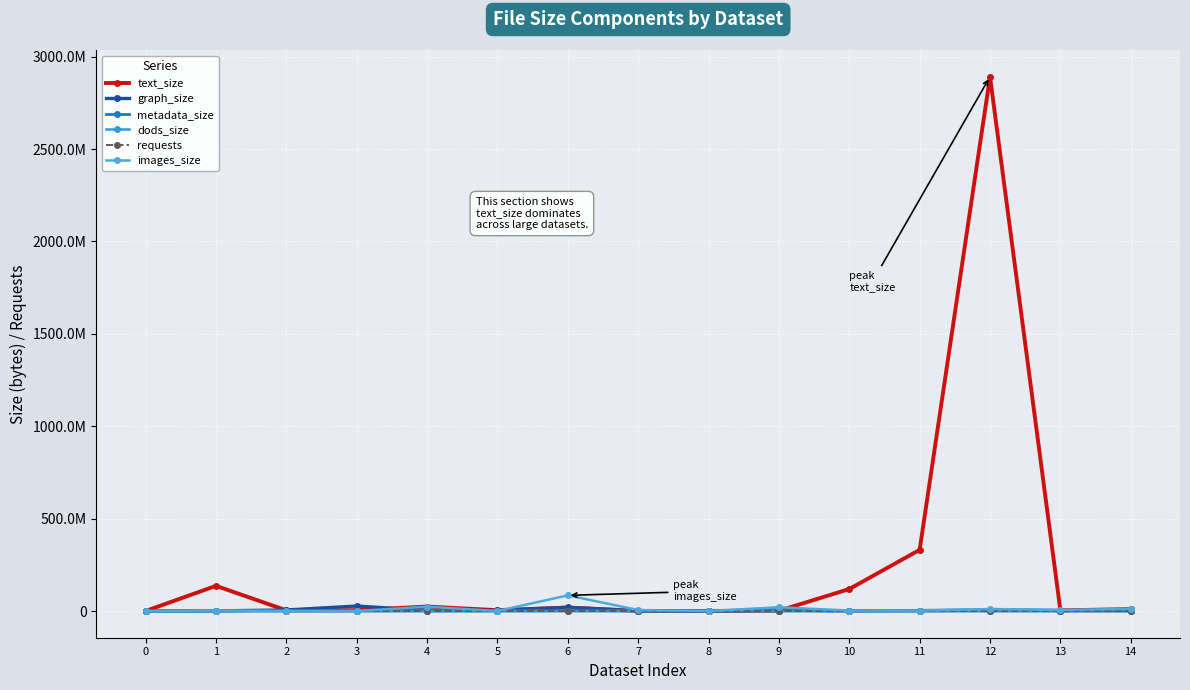

Is this an area chart (filled region under the line)?

No